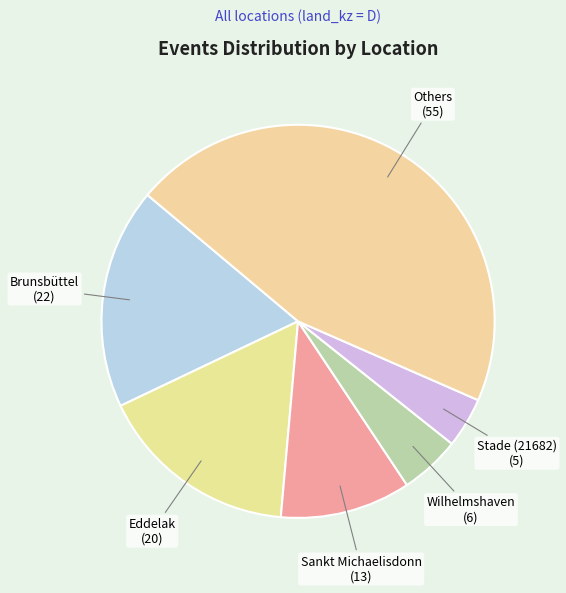

How many segments does this pie chart have?

6